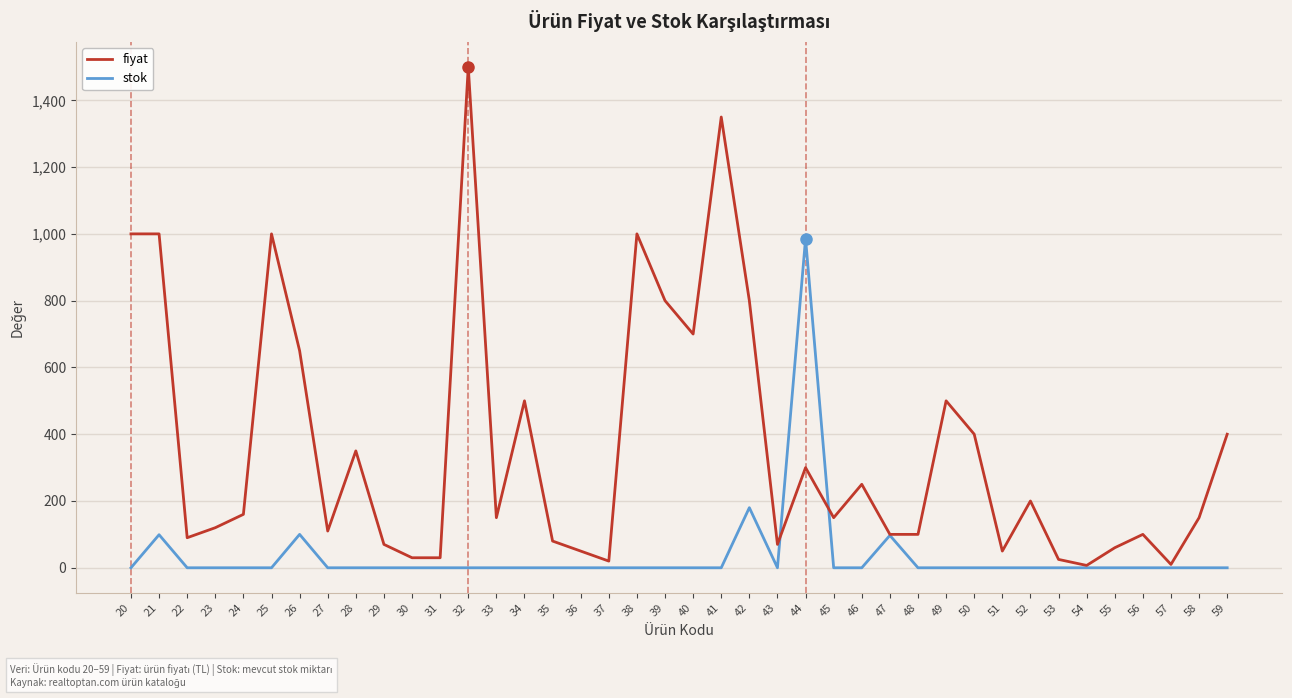

The value of fiyat at 56 is 100. True or false?

True